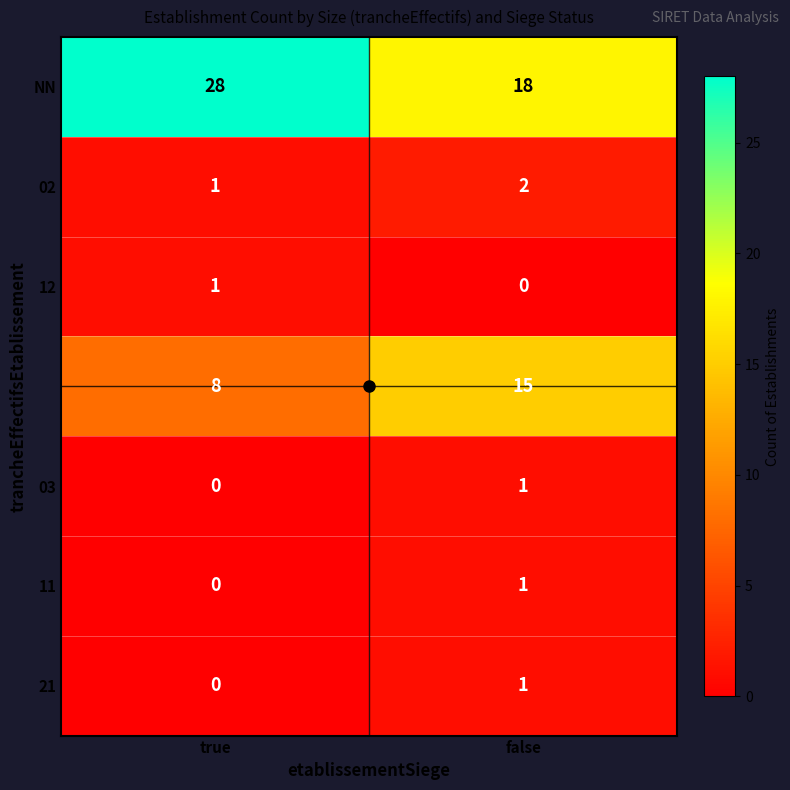

Which category has the highest value across all series?

true